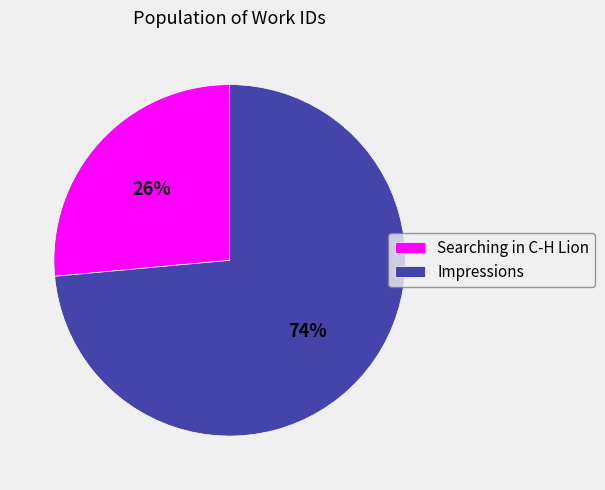

Do Impressions and Searching in C-H Lion together represent more than half of the pie?

Yes